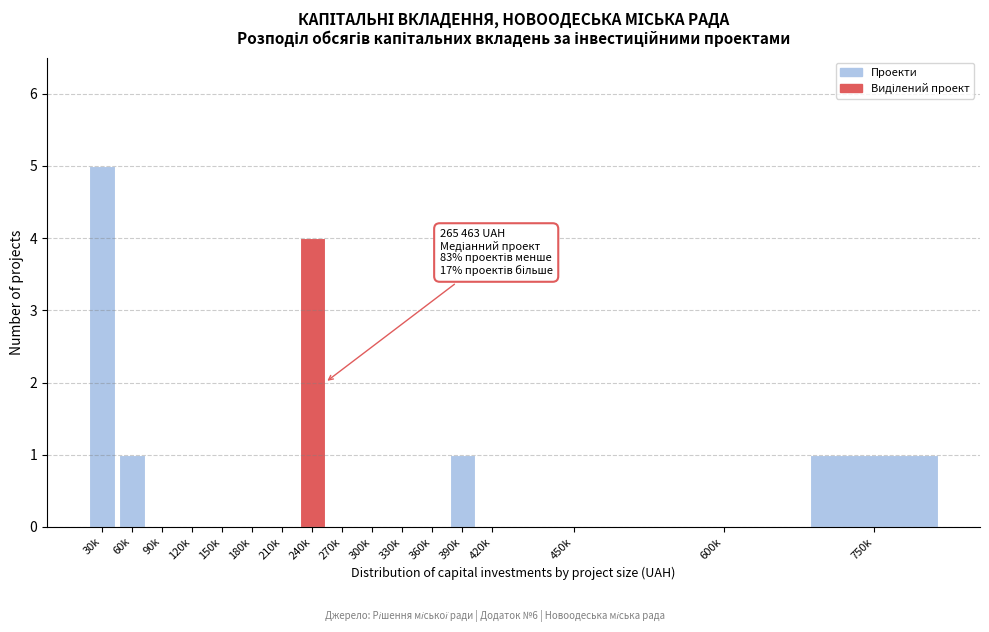

Reading left to right, extract all data points from this chart.

30k=5	60k=1	90k=0	120k=0	150k=0	180k=0	210k=0	240k=4	270k=0	300k=0	330k=0	360k=0	390k=1	420k=0	450k=0	600k=0	750k=1